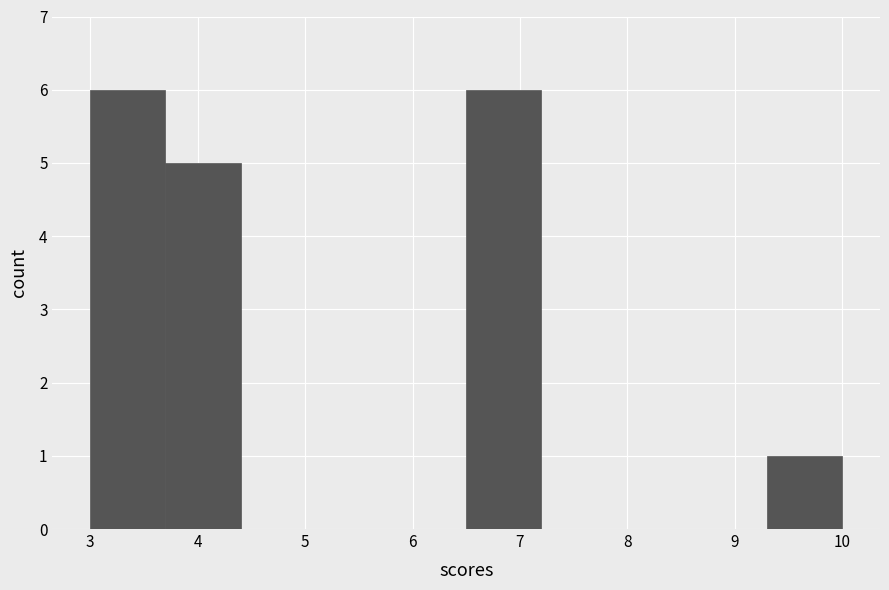

Reading left to right, transcribe this chart: for each bar, give the range it covers on the x-axis and its height. The values are not printed on the chart, so give them approximately, as read against the axis.

3.0 to 3.7: 6
3.7 to 4.4: 5
4.4 to 5.1: 0
5.1 to 5.8: 0
5.8 to 6.5: 0
6.5 to 7.2: 6
7.2 to 7.9: 0
7.9 to 8.6: 0
8.6 to 9.3: 0
9.3 to 10.0: 1